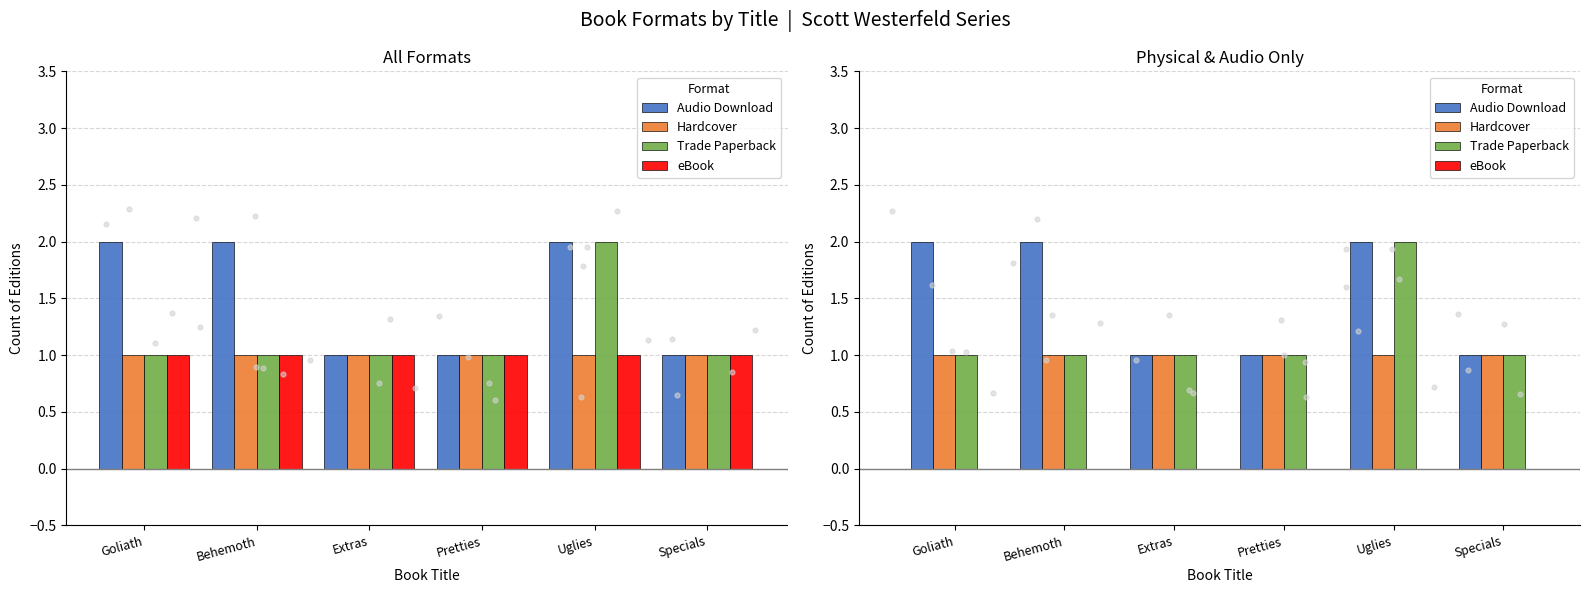

What are all the series names shown in the legend?

Audio Download, Hardcover, Trade Paperback, eBook